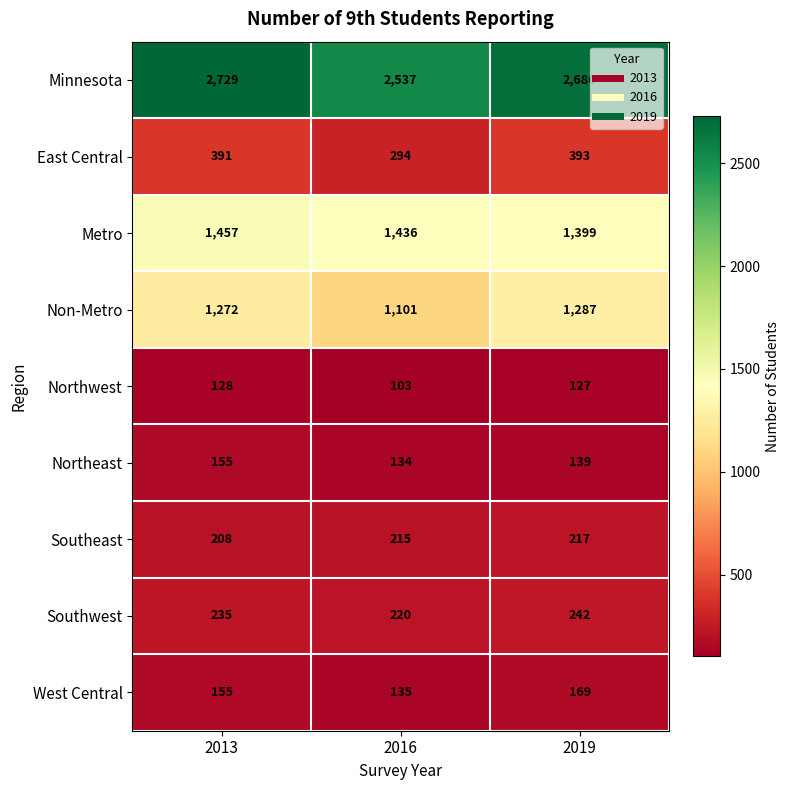

Reading left to right, transcribe all the data shown in this chart.

Minnesota: 2729	2537	2686
East Central: 391	294	393
Metro: 1457	1436	1399
Non-Metro: 1272	1101	1287
Northwest: 128	103	127
Northeast: 155	134	139
Southeast: 208	215	217
Southwest: 235	220	242
West Central: 155	135	169